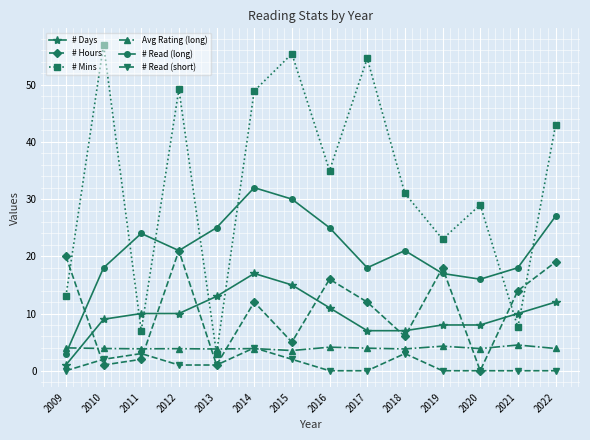

Is it true that # Read (long) equals 3.0 at 2009?

True